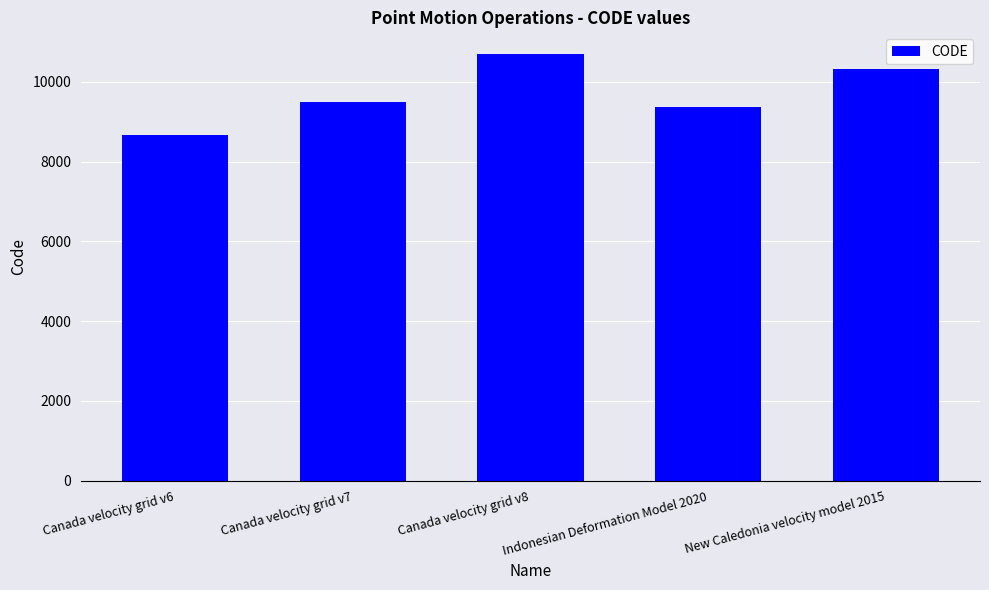

What is the label of the 1st bar from the left?

Canada velocity grid v6